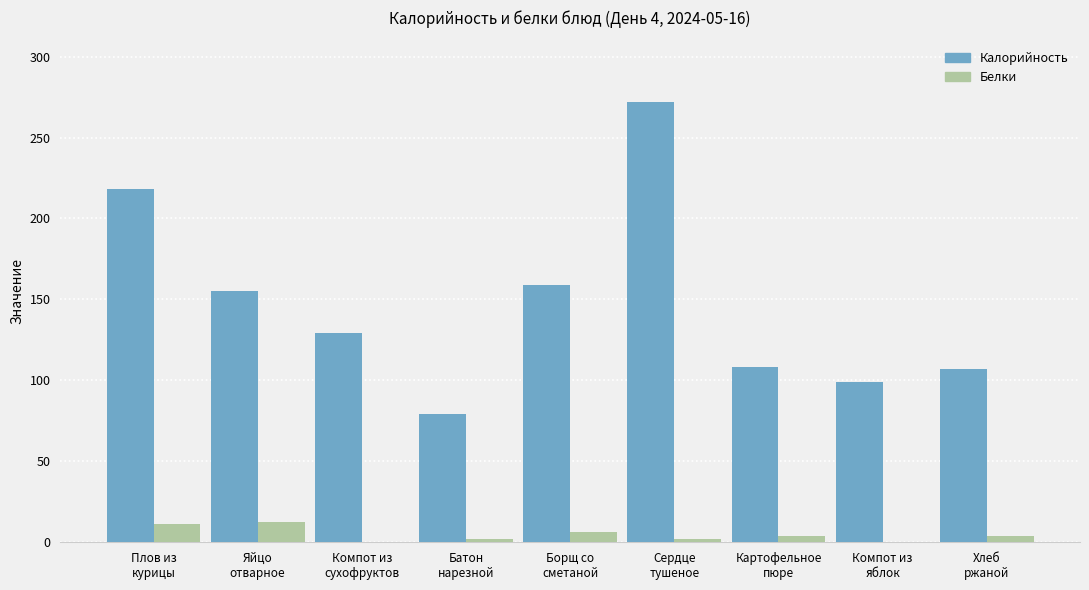

How many data points does each series have?

9